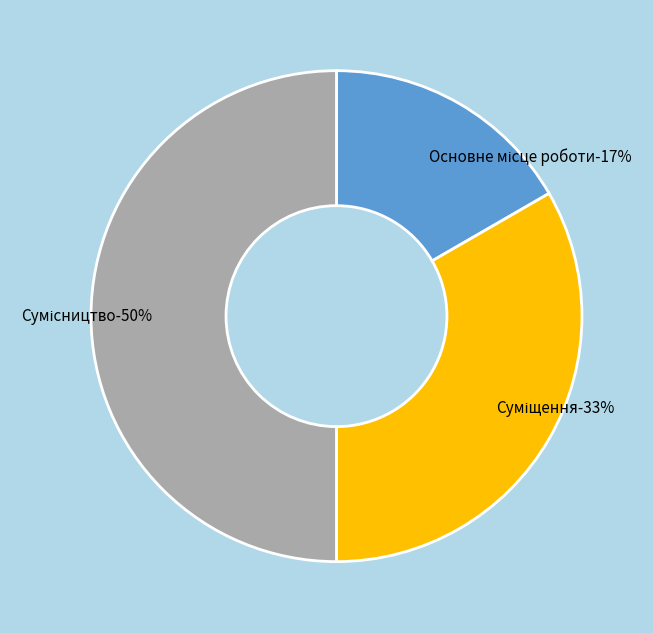

How many segments does this pie chart have?

3